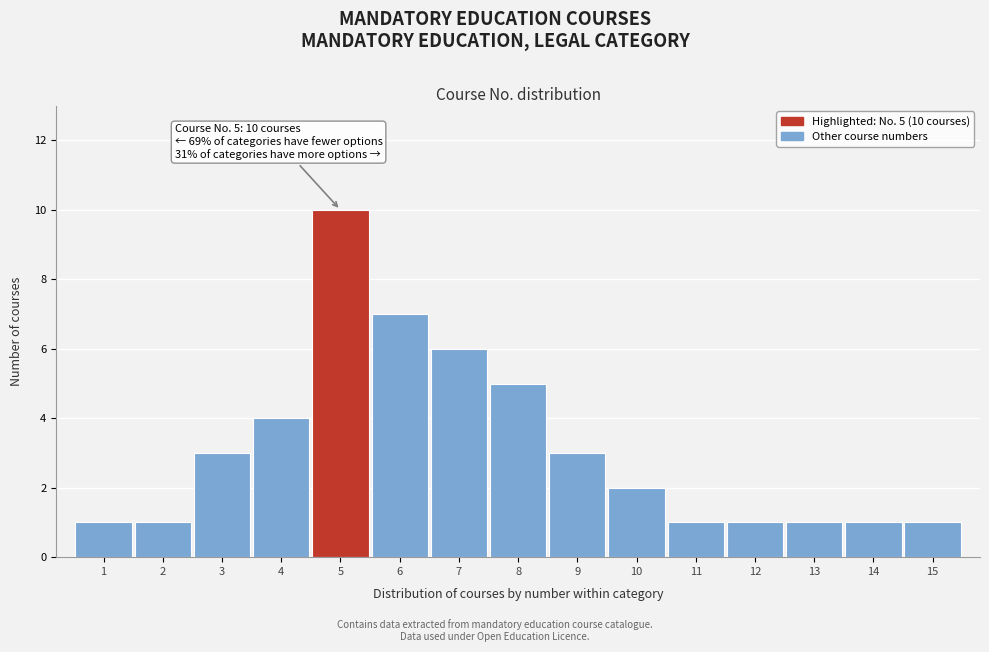

Reading right to left, what are all the values shown in this chart?

1	1	1	1	1	2	3	5	6	7	10	4	3	1	1